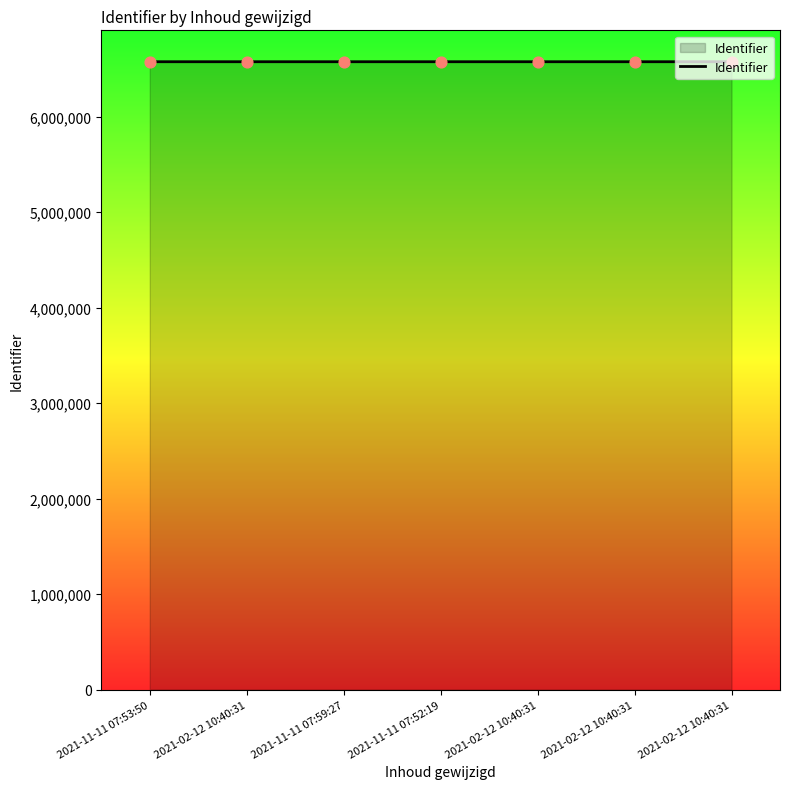

What is the change in value from 2021-11-11 07:53:50 to 2021-11-11 07:59:27?

+4